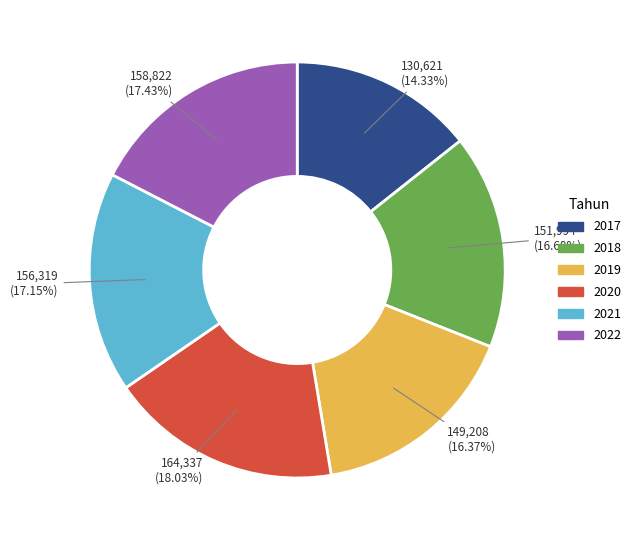

What percentage is the 2019 slice, to the nearest percent?

16%